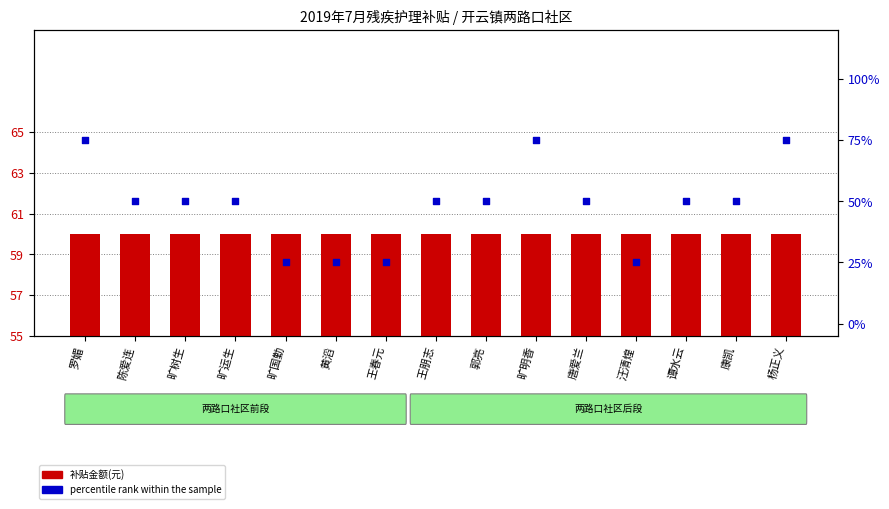

Which series reaches the minimum Y coordinate?

percentile rank within the sample